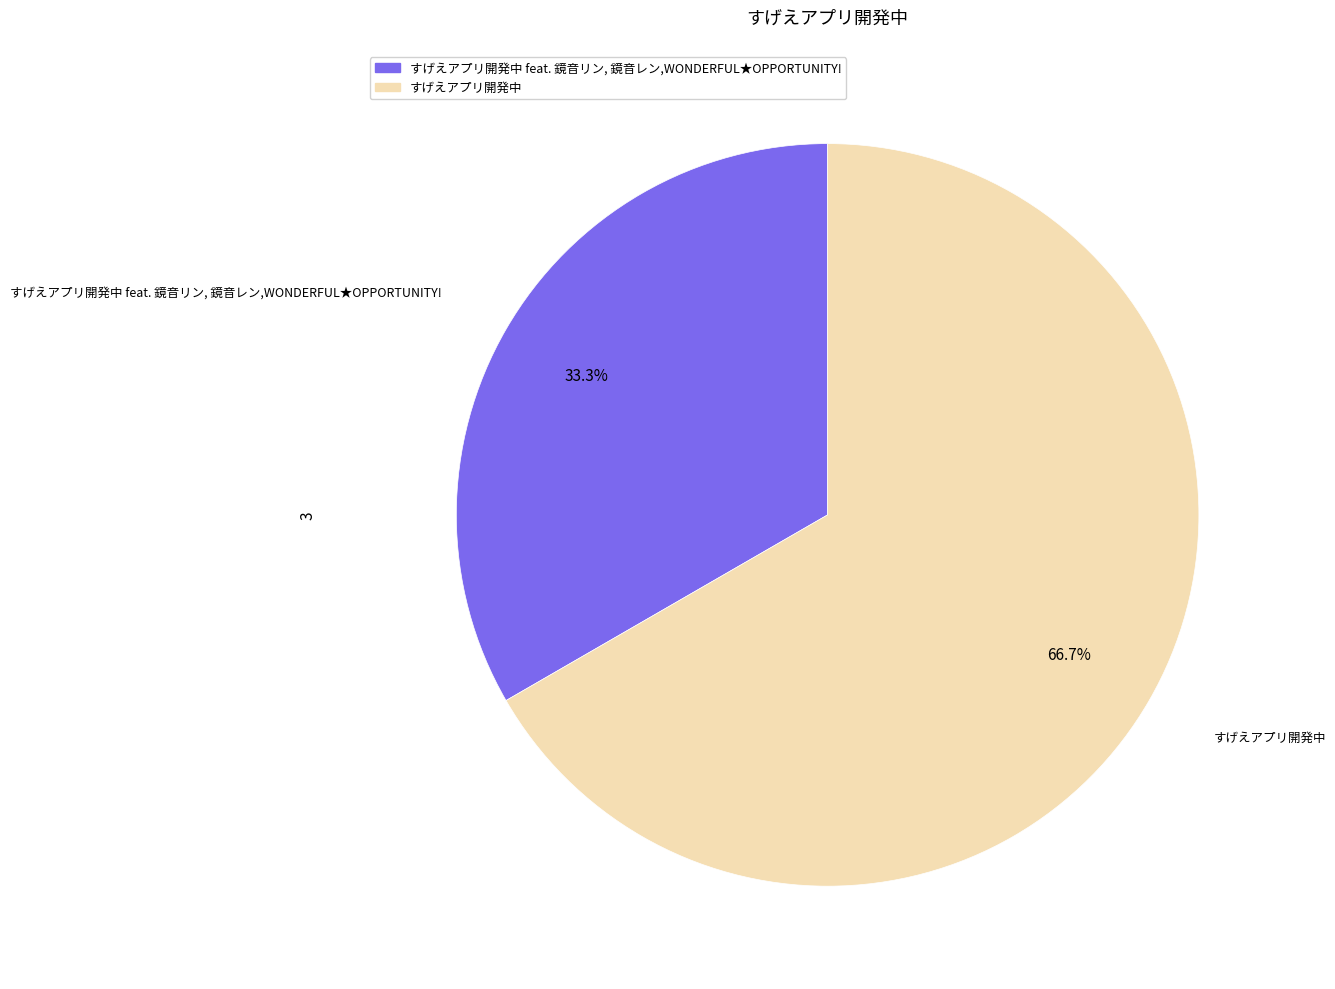

Is there any slice that represents more than half of the pie?

Yes